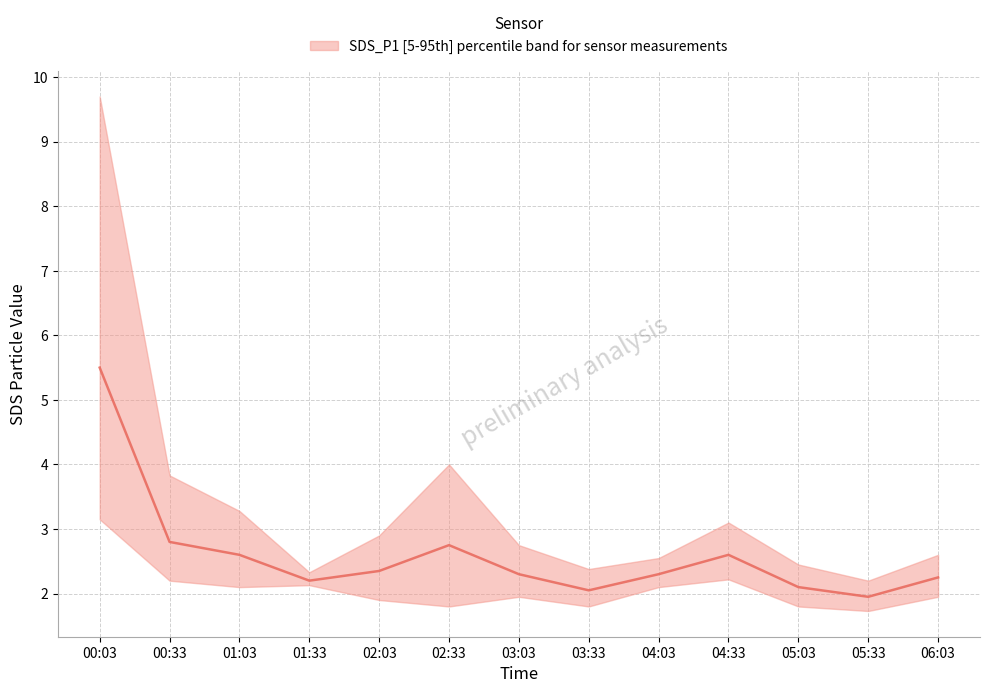

True or false: the data shows 3.6 at 01:33.

False